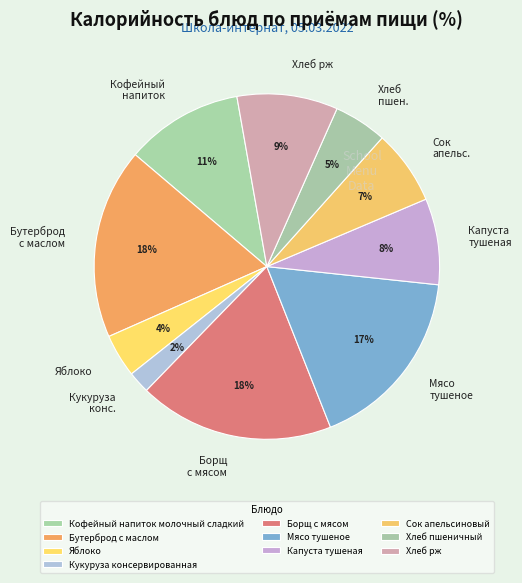

Does any single category account for the majority?

No